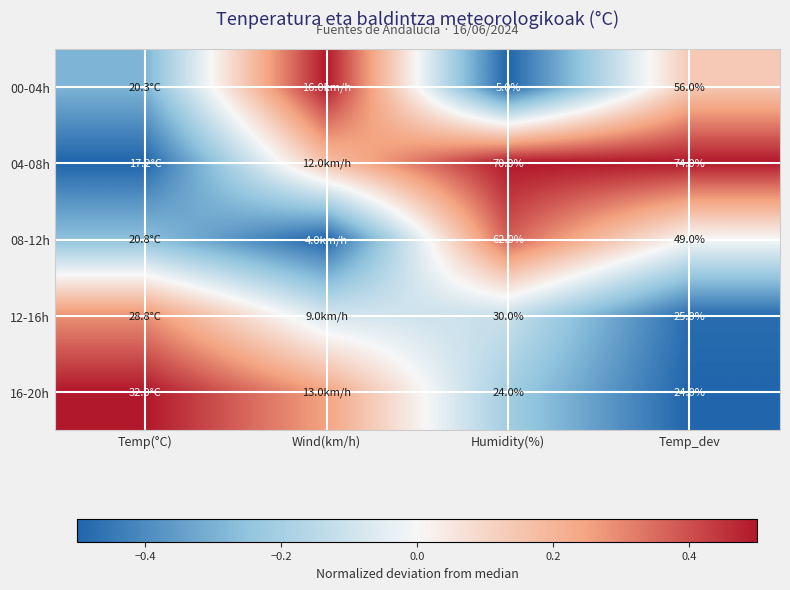

What is the approximate value of 16-20h at Temp_dev?

-0.5